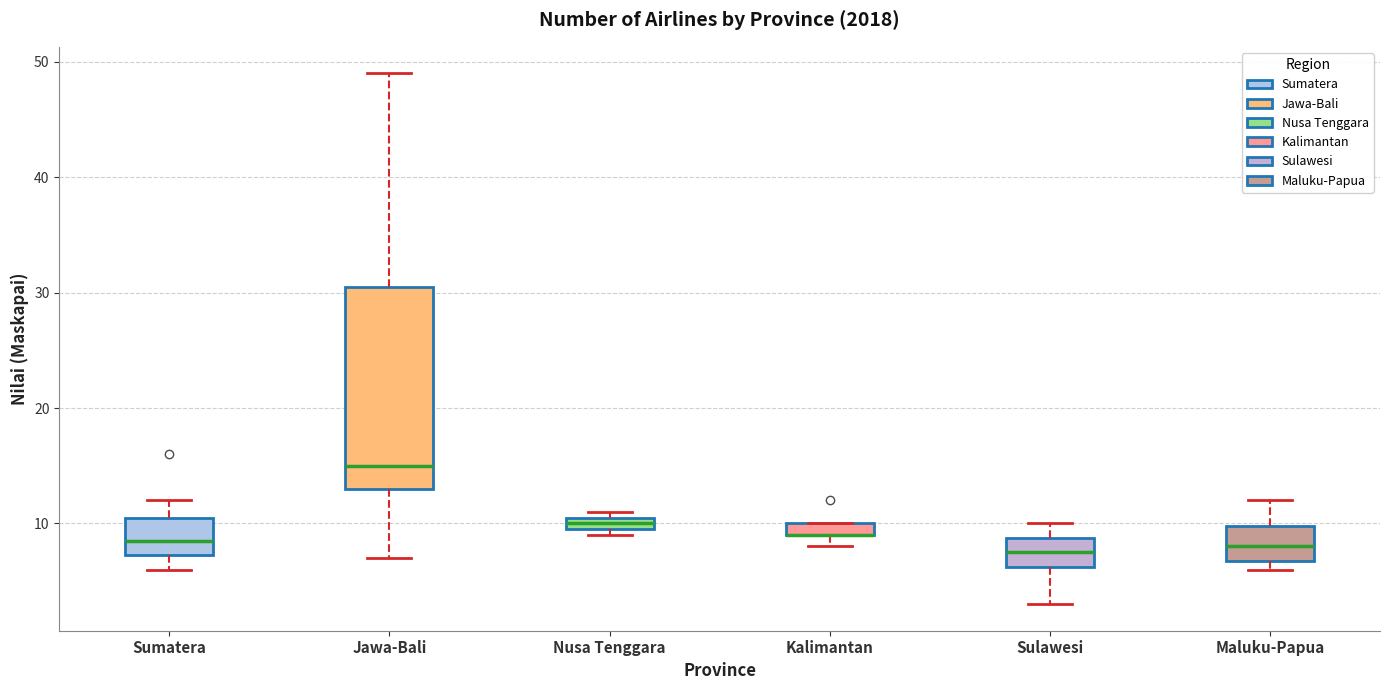

Comparing the boxes themselves (not the whiskers), which one is the tallest?

Jawa-Bali